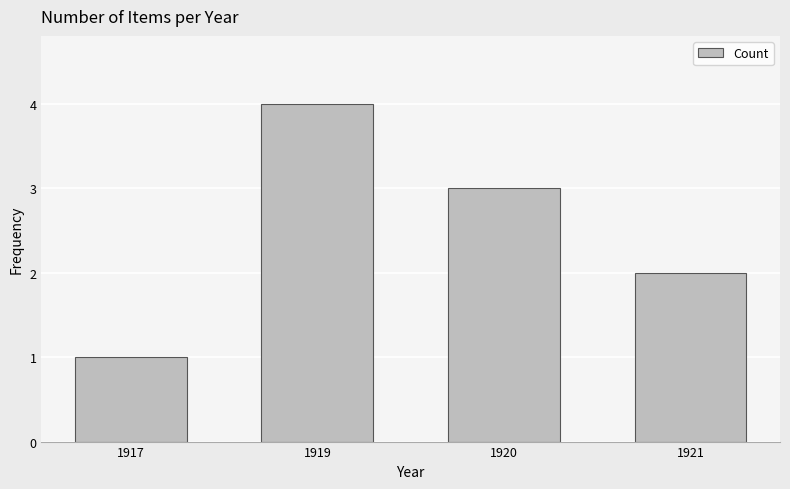

What is the value of the 1st bar from the left?

1